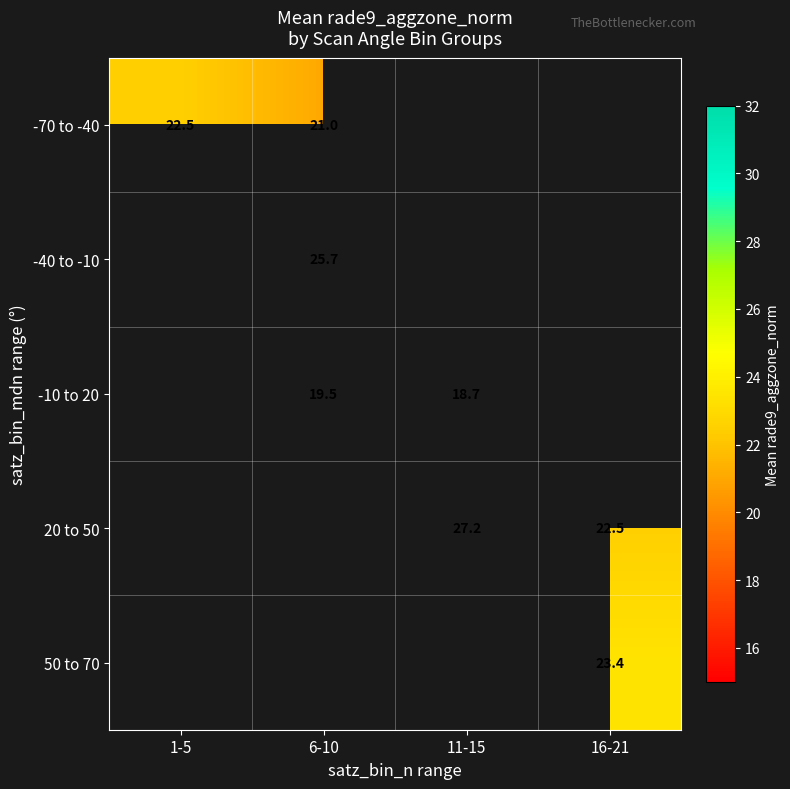

How many series are shown in this chart?

5